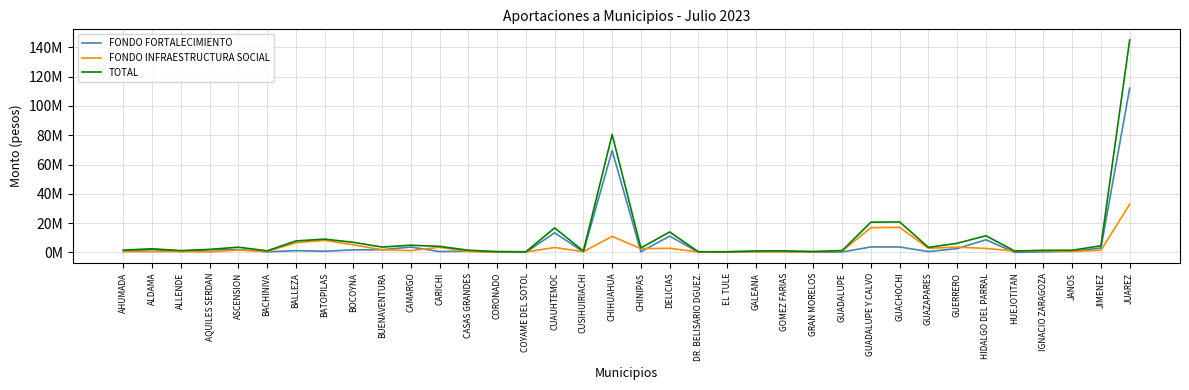

At which label is FONDO FORTALECIMIENTO closest to 56085008?

CHIHUAHUA